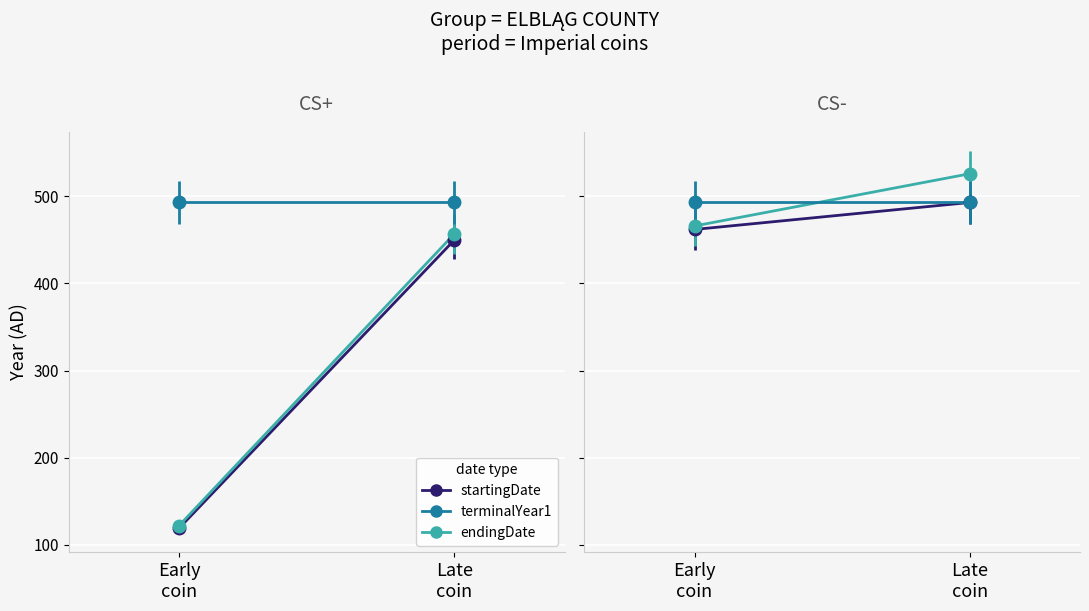

Reading right to left, what are all the values shown in this chart?

startingDate: Late
coin=493	Early
coin=462
endingDate: Late
coin=526	Early
coin=466
terminalYear1: Late
coin=493	Early
coin=493